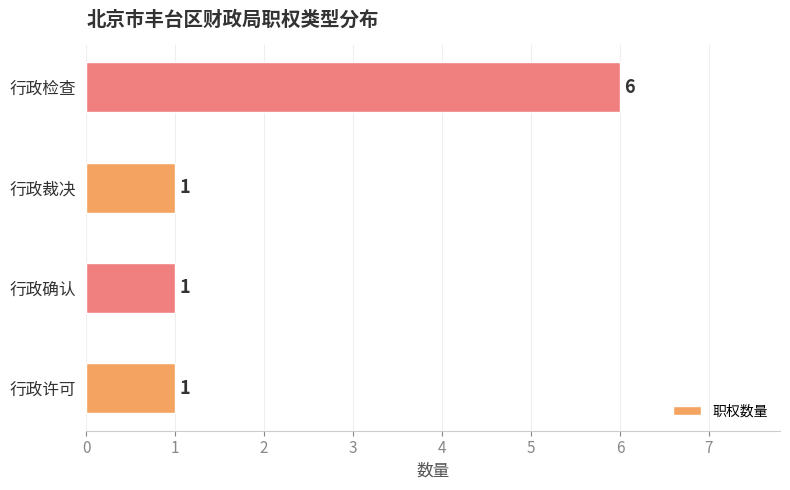

True or false: the data shows 6 at 行政检查.

True